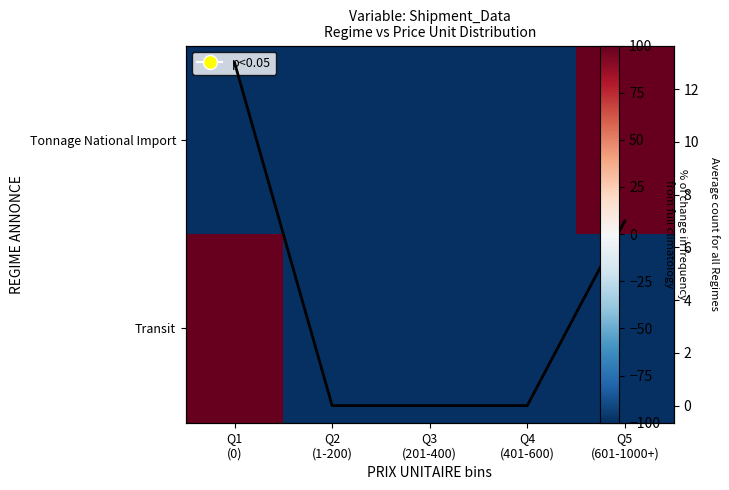

How many positive values does the Transit series have?

1